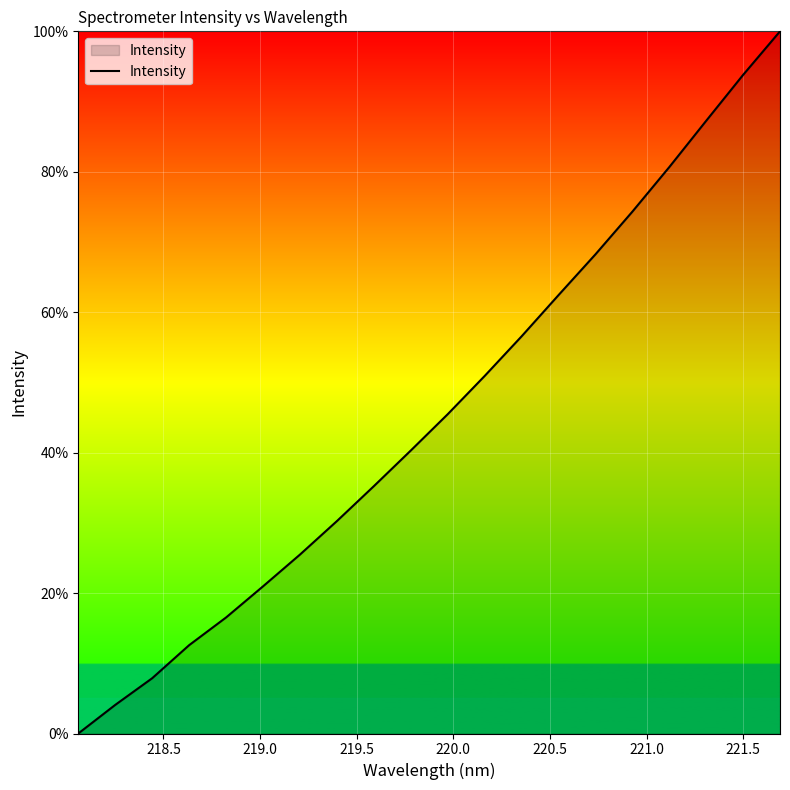

Reading right to left, transcribe all the data shown in this chart.

100.0	93.8	87.3	80.7	74.3	68.2	62.4	56.6	50.9	45.5	40.3	35.2	30.3	25.5	21.0	16.5	12.6	7.9	4.1	0.0